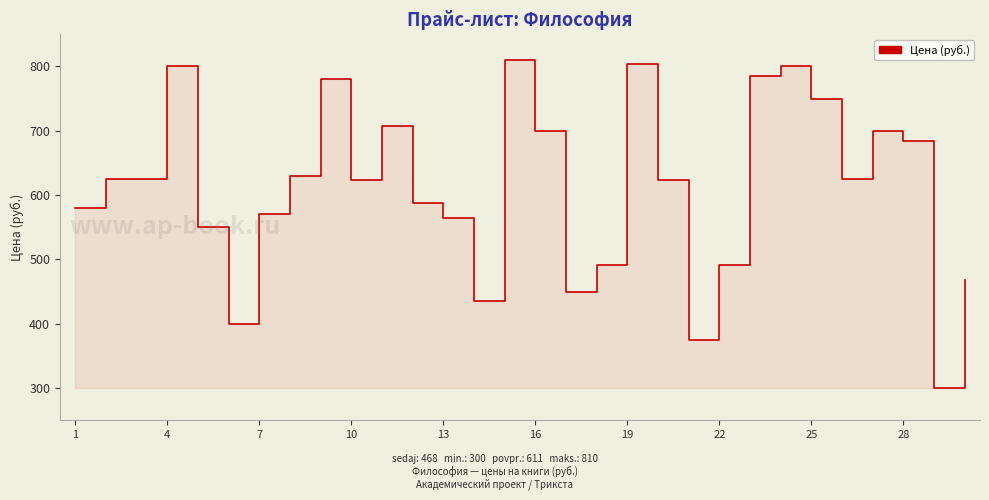

What is the label of the 1st point from the left?

1